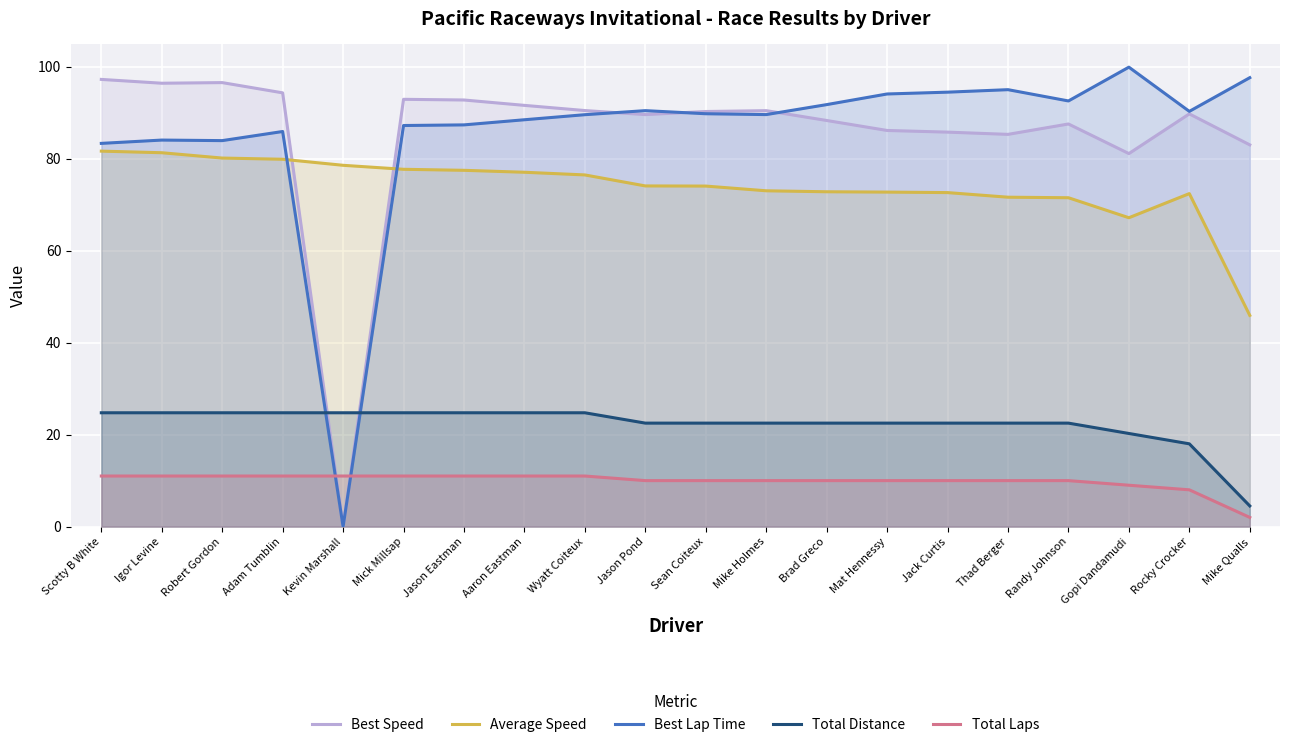

Where do Best Lap Time and Total Distance first cross each other?

Adam Tumblin and Kevin Marshall